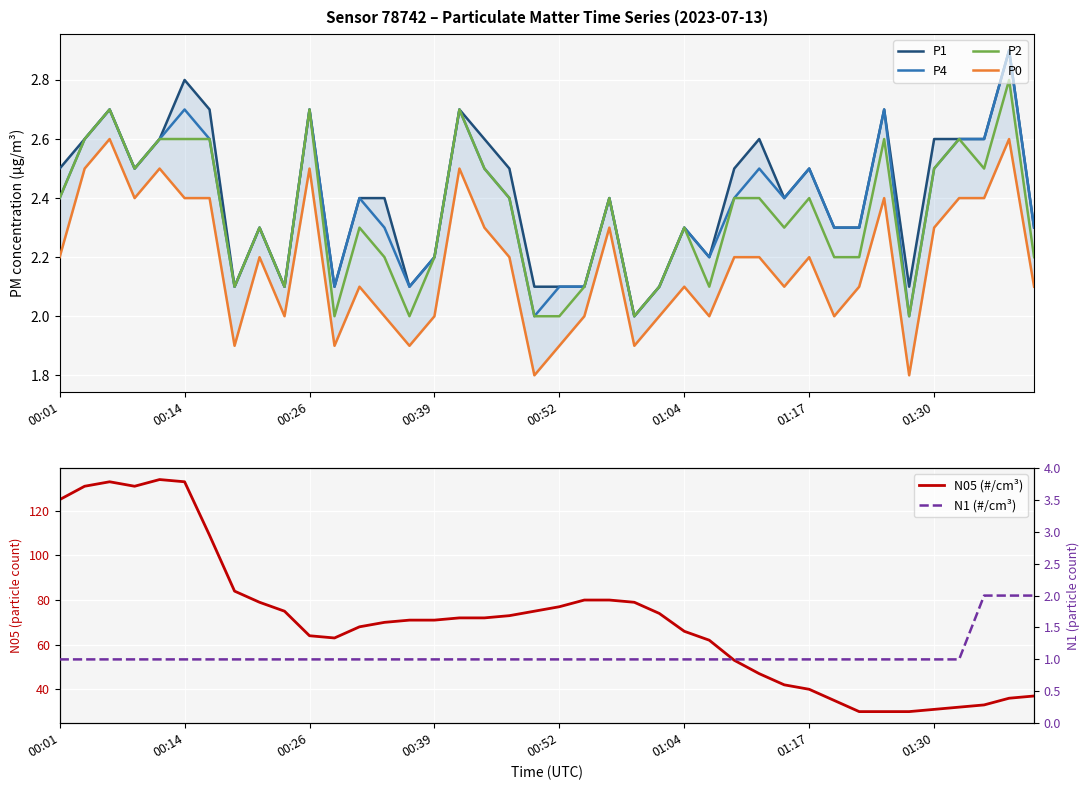

What is the maximum value for P4?

2.9